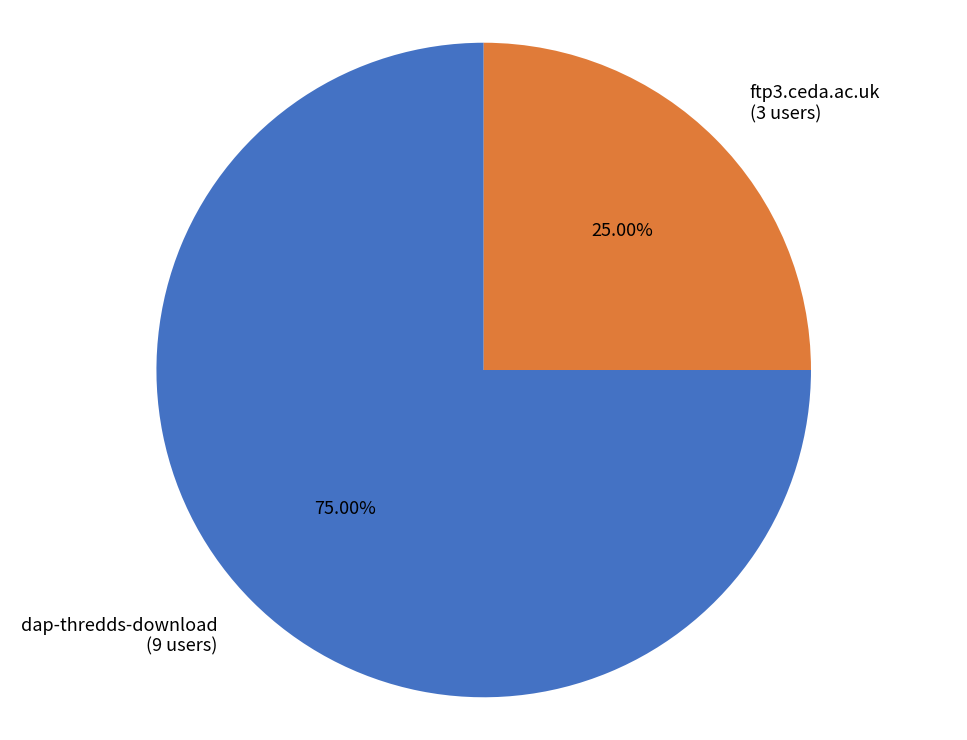

Rank the categories by value from highest to lowest.

dap-thredds-download, ftp3.ceda.ac.uk